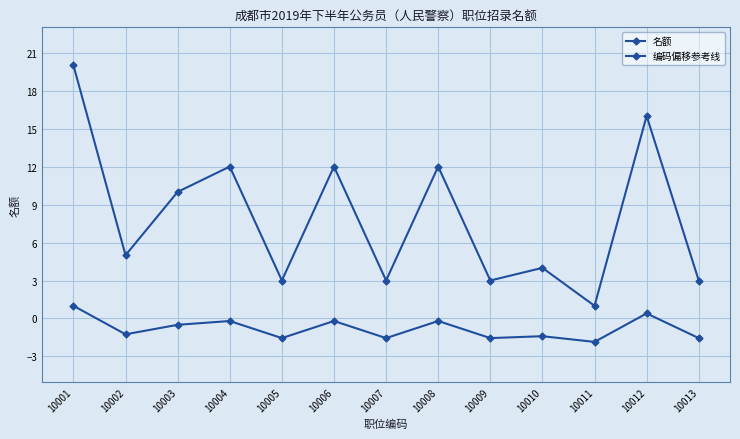

How many data points does each series have?

13